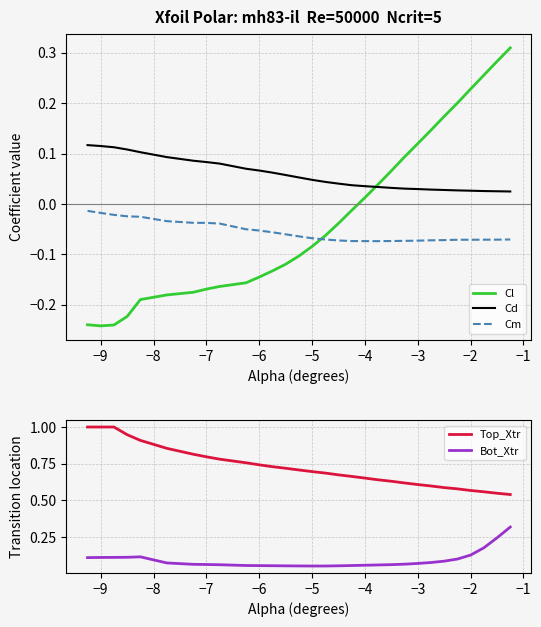

True or false: Cm and Cd intersect in this chart.

False